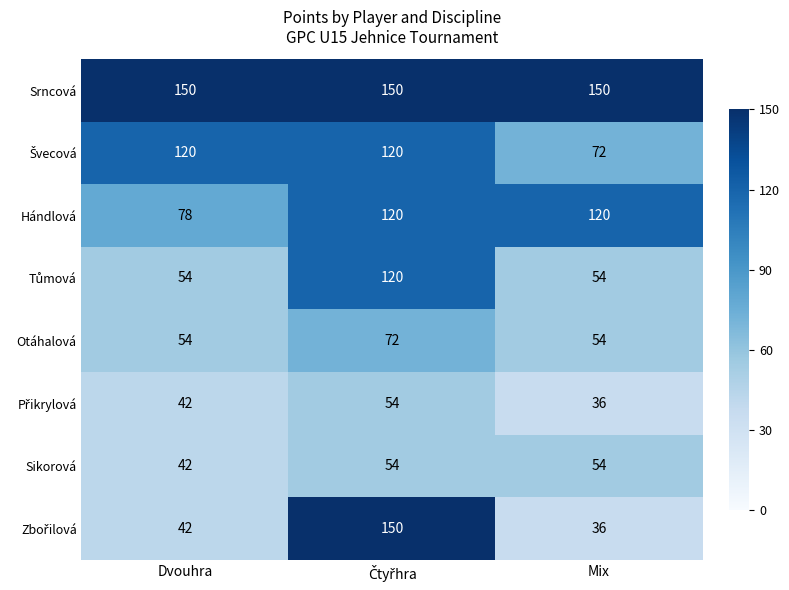

True or false: Sikorová has a value of 74 at Mix.

False